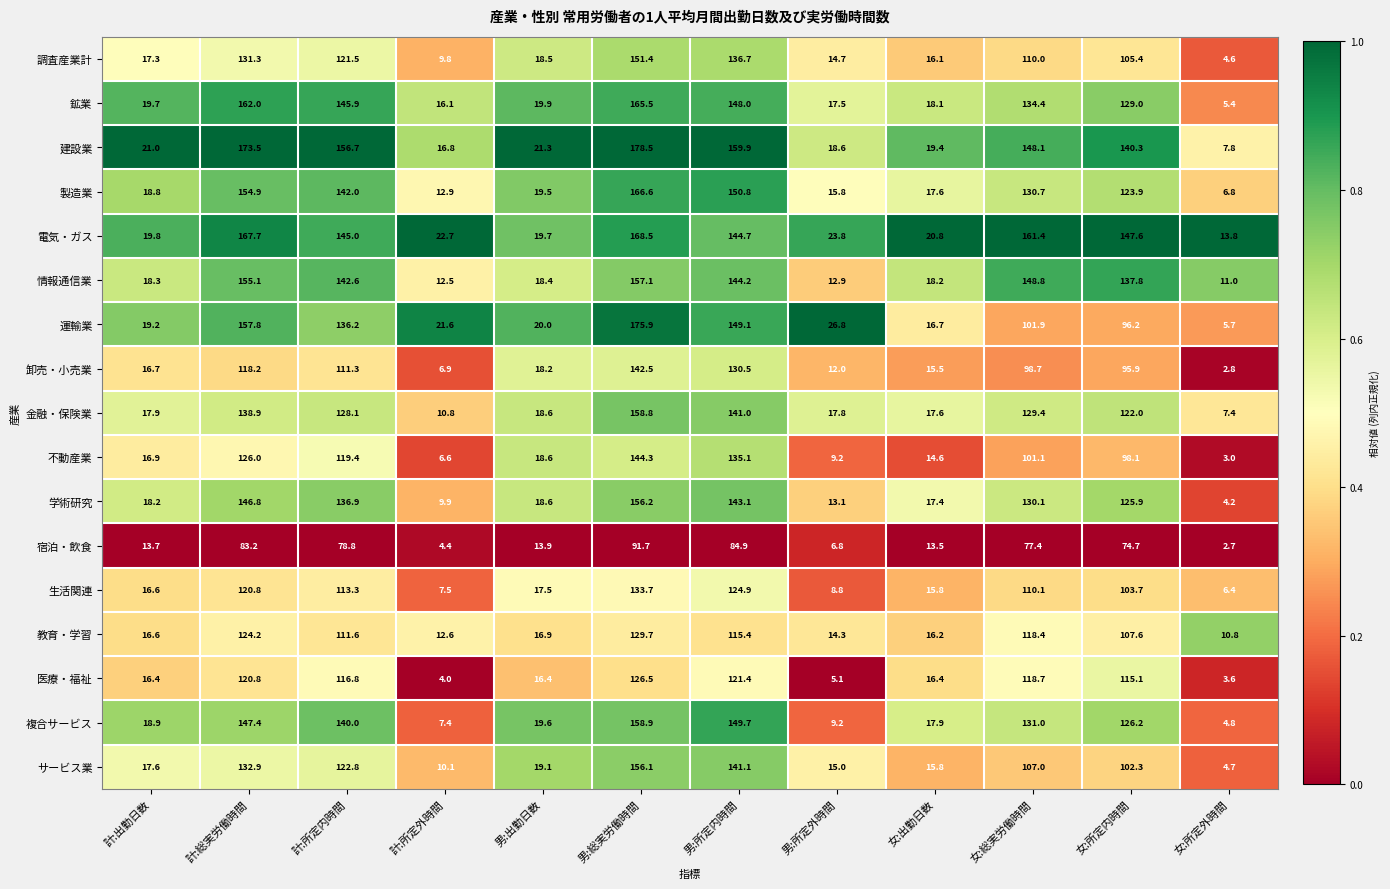

At which label does 学術研究 reach its minimum?

女:所定外時間